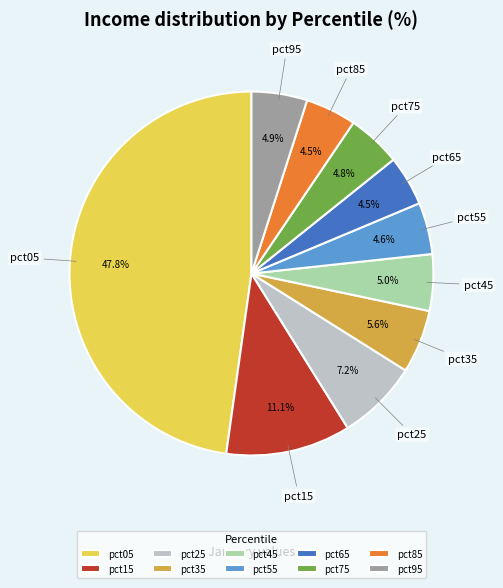

Which has a higher value, pct35 or pct85?

pct35